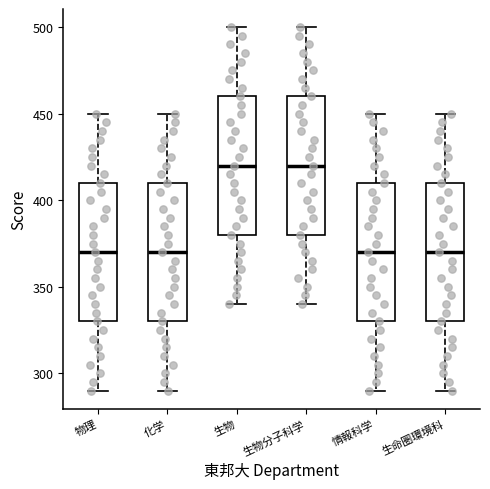

Reading left to right, transcribe this box plot: for each box, give where its median line is, the range the box spans, and where its two whiskers end, as read against the y-axis. The values are not printed on the chart, so give them approximately, as read against the axis.

物理: median 370, box 330 to 410, whiskers 290 to 450
化学: median 370, box 330 to 410, whiskers 290 to 450
生物: median 420, box 380 to 460, whiskers 340 to 500
生物分子科学: median 420, box 380 to 460, whiskers 340 to 500
情報科学: median 370, box 330 to 410, whiskers 290 to 450
生命圏環境科: median 370, box 330 to 410, whiskers 290 to 450